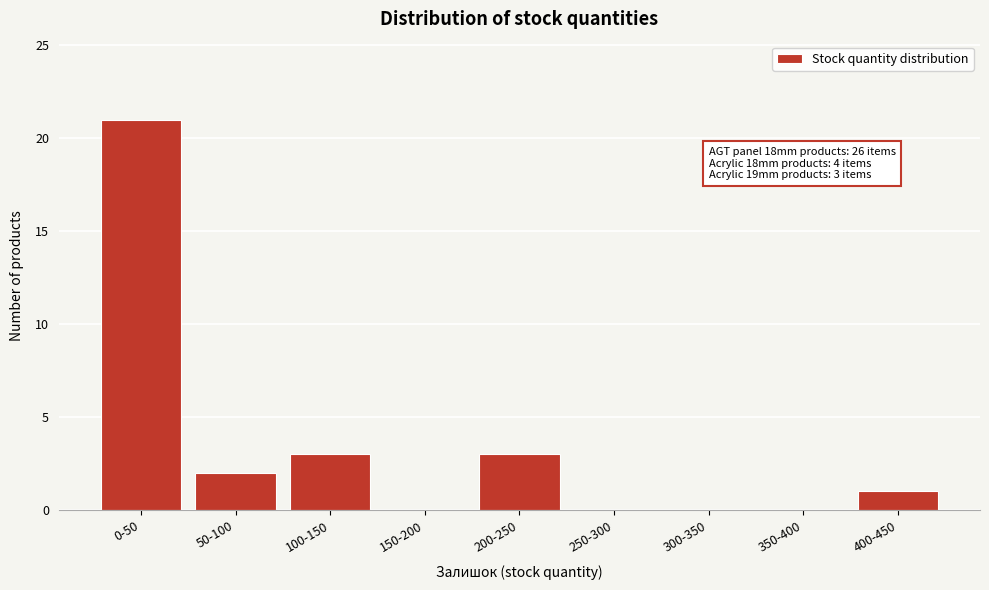

Reading left to right, transcribe all the data shown in this chart.

0-50=21	50-100=2	100-150=3	150-200=0	200-250=3	250-300=0	300-350=0	350-400=0	400-450=1